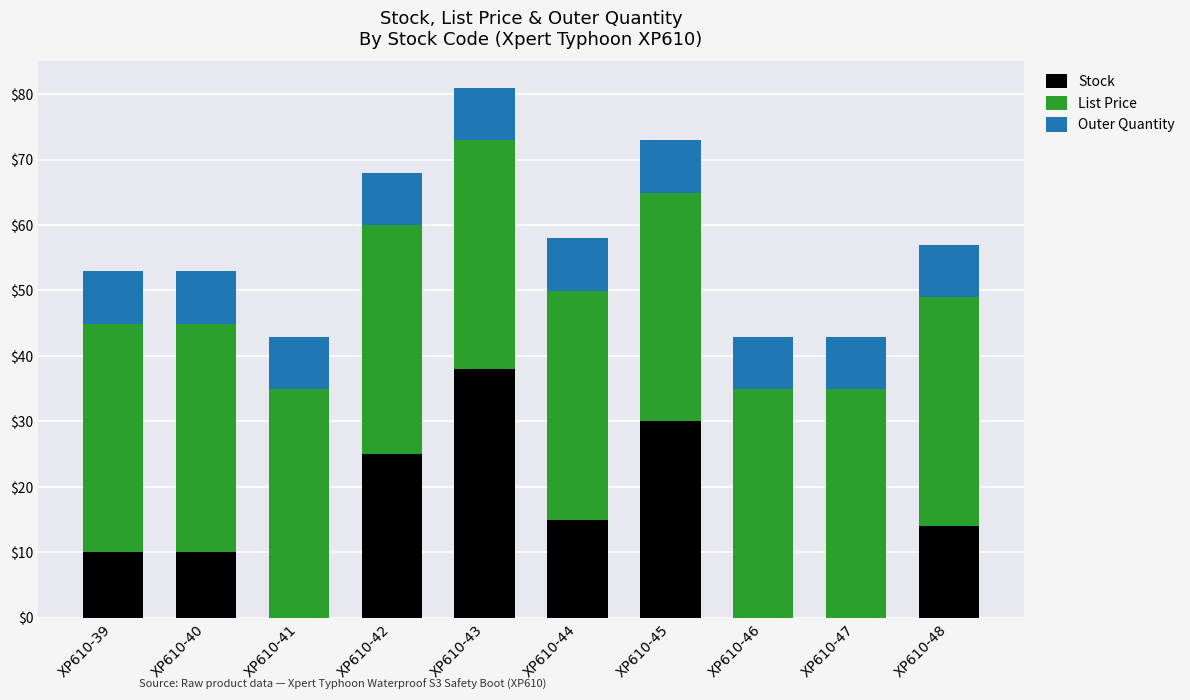

At which label does Stock reach its peak?

XP610-43